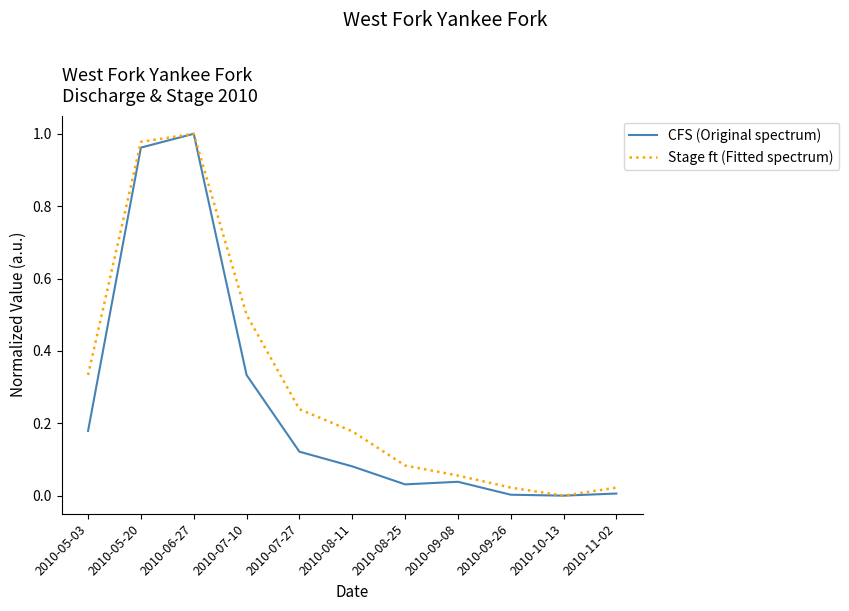

Which category has the highest value in the CFS (Original spectrum) series?

2010-06-27